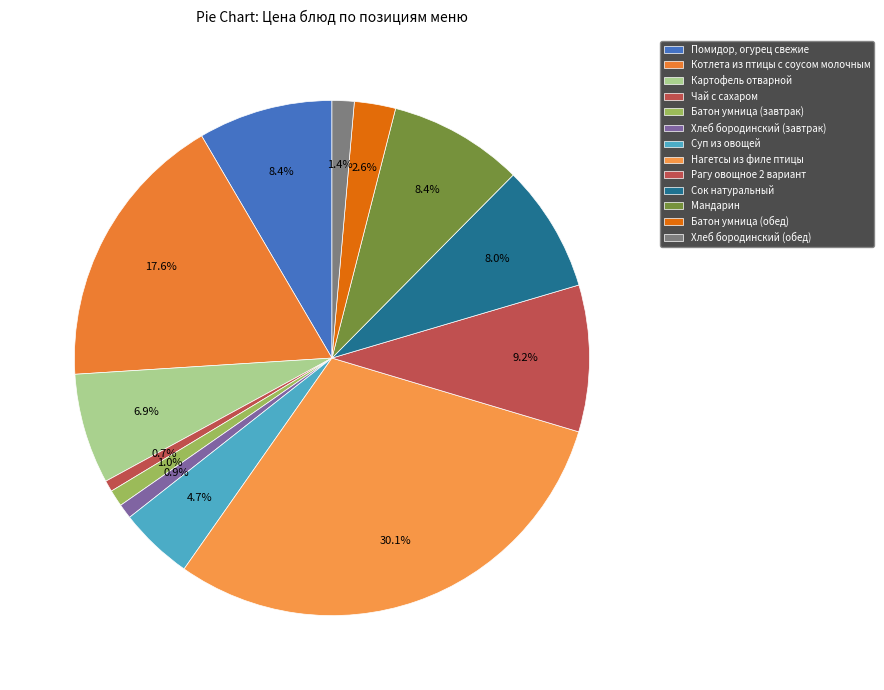

The Котлета из птицы с соусом молочным slice represents 18% of the pie. True or false?

True